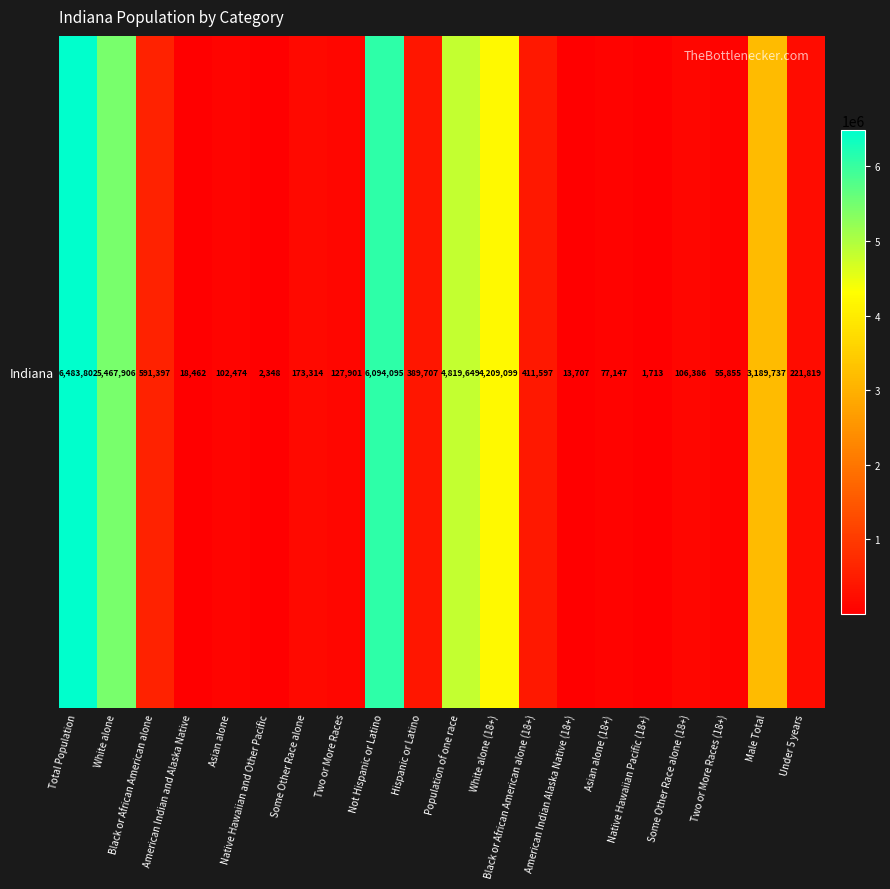

What is the approximate value at Asian alone, to the nearest 100?

102500